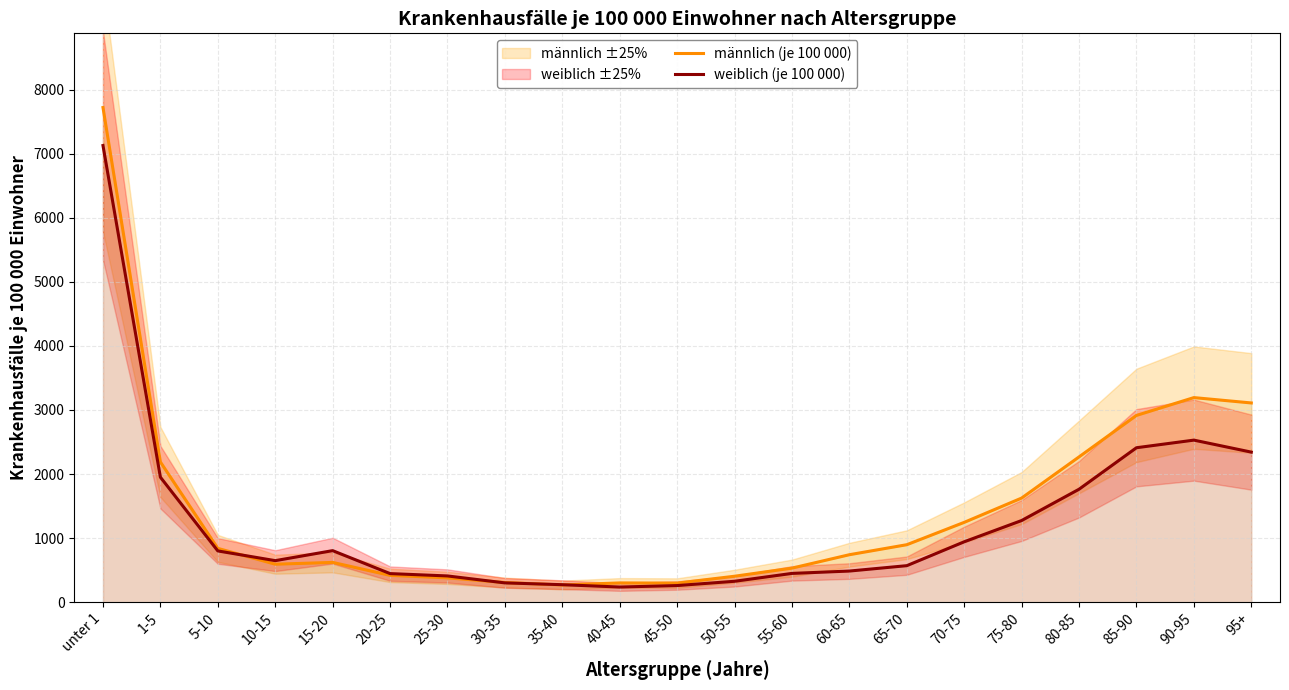

What is the label of the 7th point from the left?

25-30